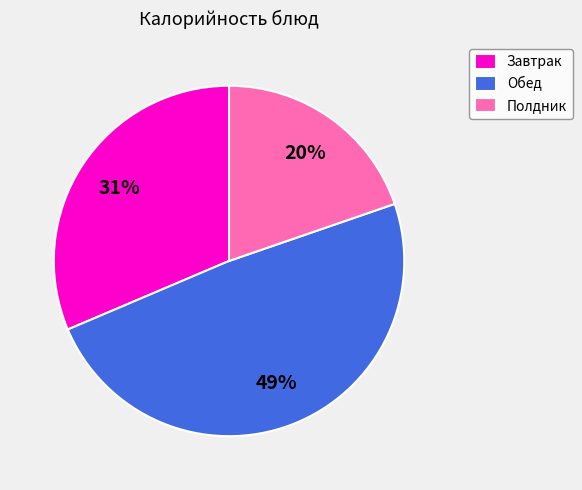

Is it true that Обед is 56% of the pie?

False